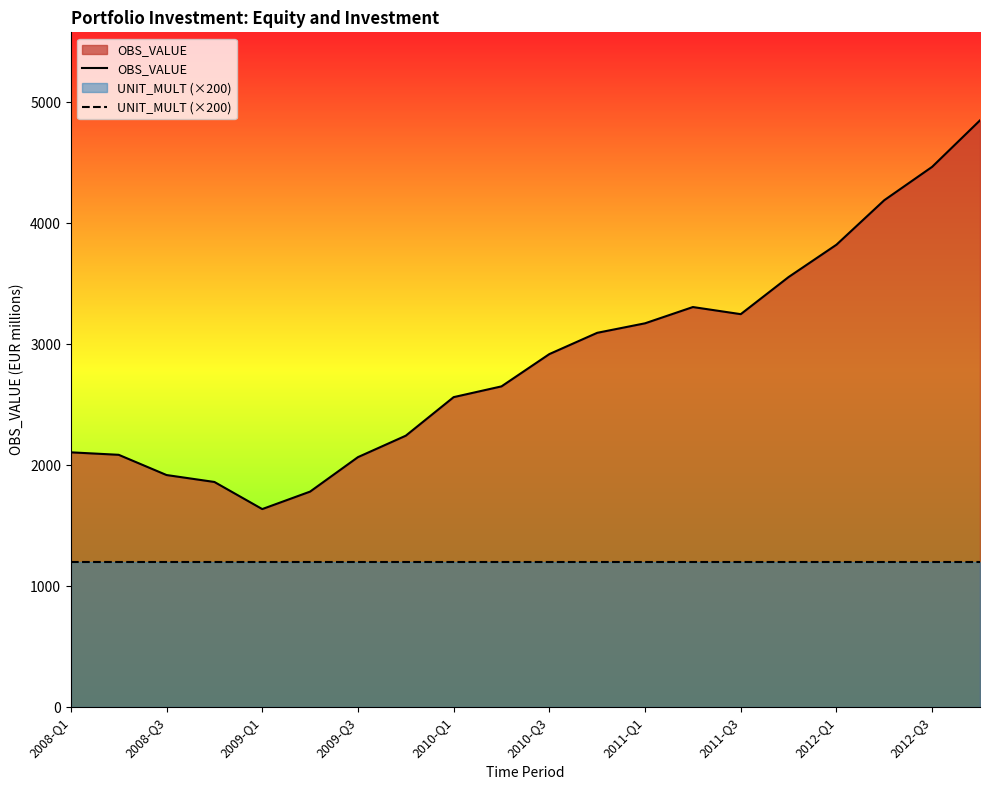

The OBS_VALUE series shows 2561.7 at 2010-Q1. True or false?

True